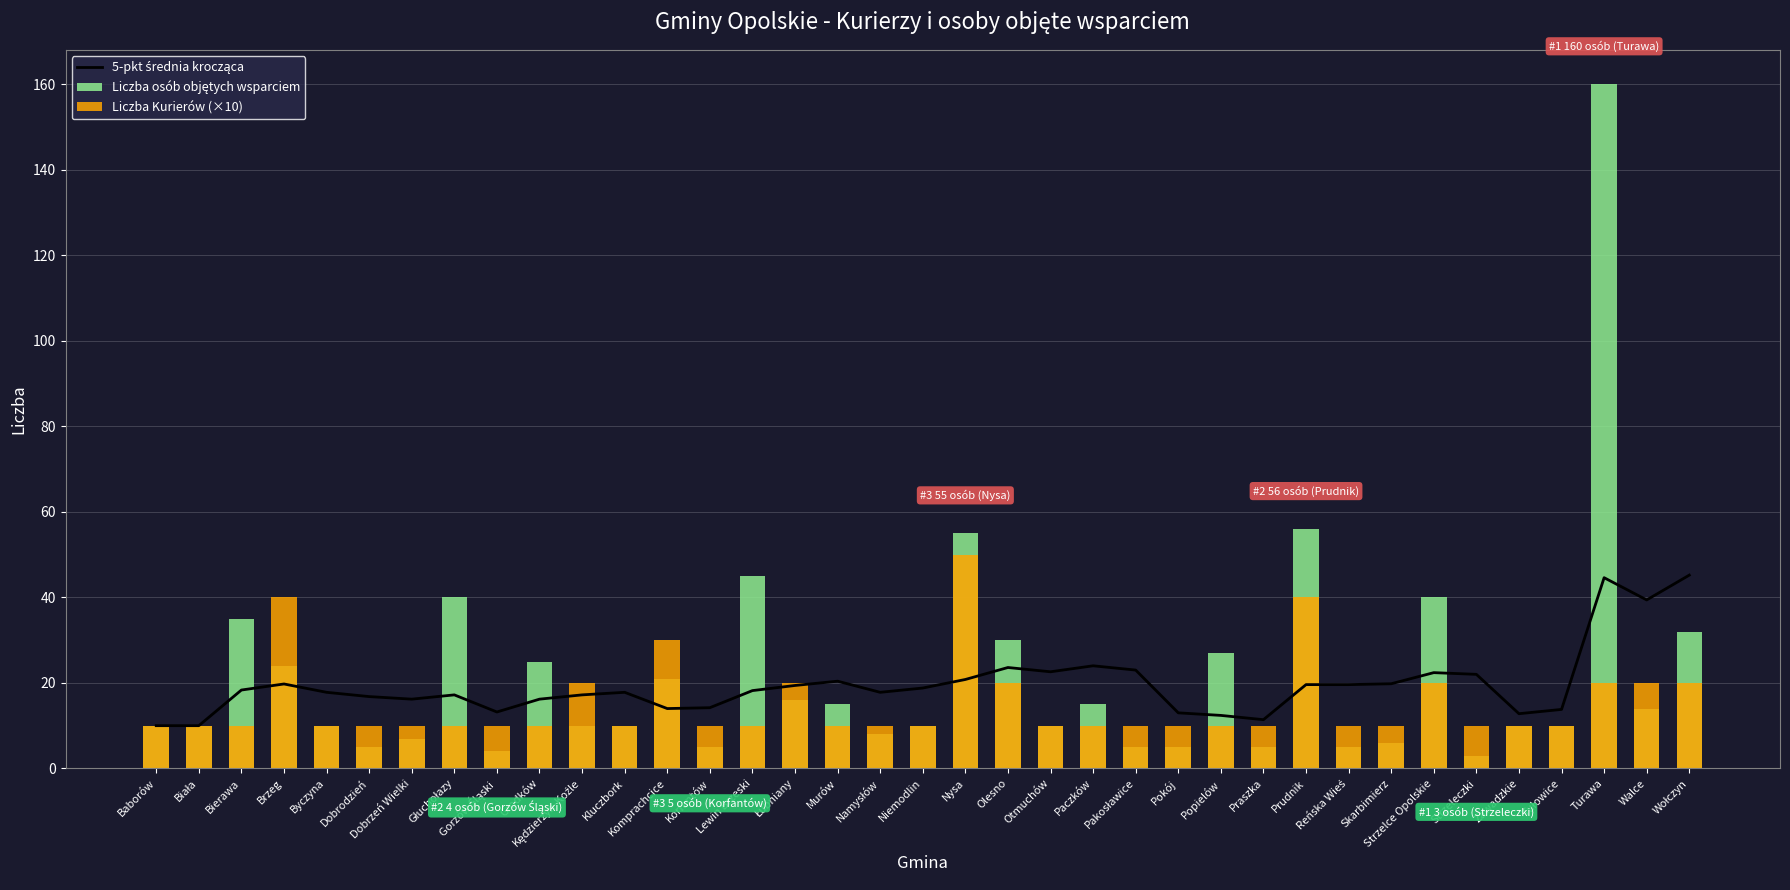

Where does the Liczba osób objętych wsparciem series first go above 10?

Bierawa